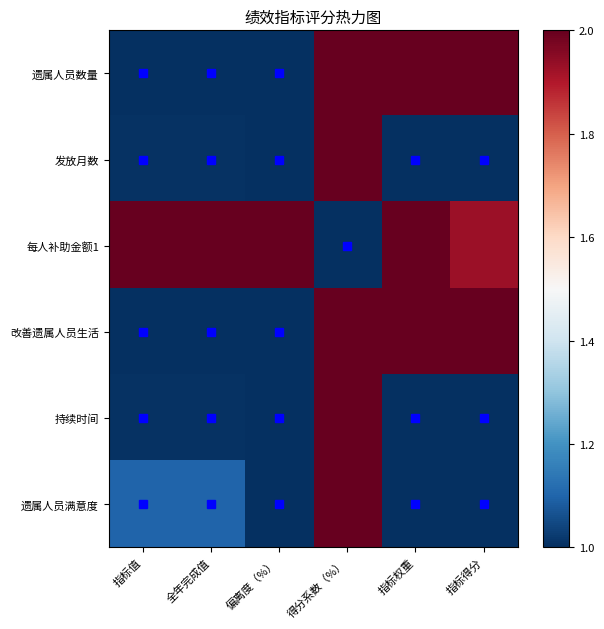

What is the smallest value displayed?

1.0